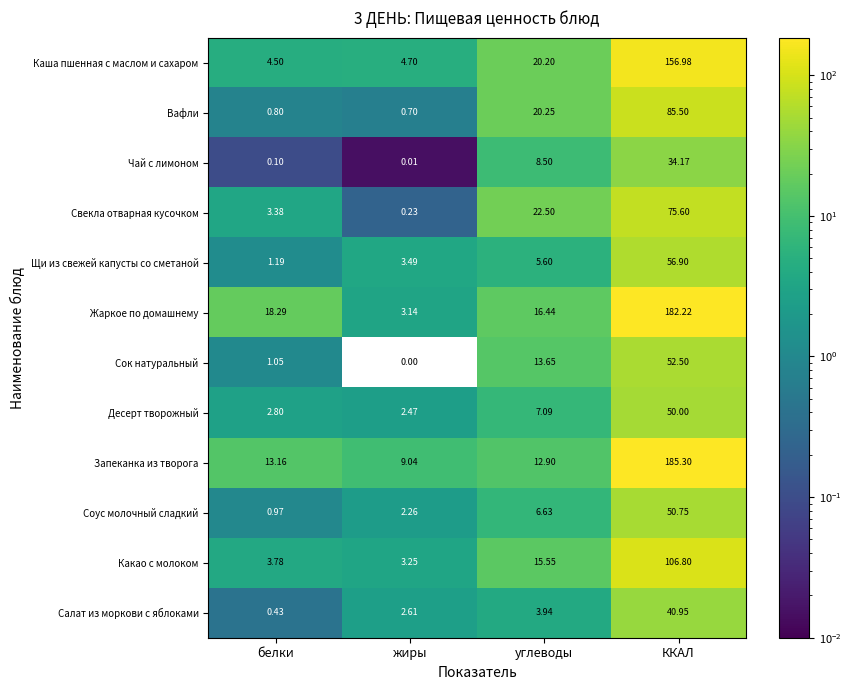

Rank the series at жиры from highest to lowest value.

Запеканка из творога, Каша пшенная с маслом и сахаром, Щи из свежей капусты со сметаной, Какао с молоком, Жаркое по домашнему, Салат из моркови с яблоками, Десерт творожный, Соус молочный сладкий, Вафли, Свекла отварная кусочком, Чай с лимоном, Сок натуральный